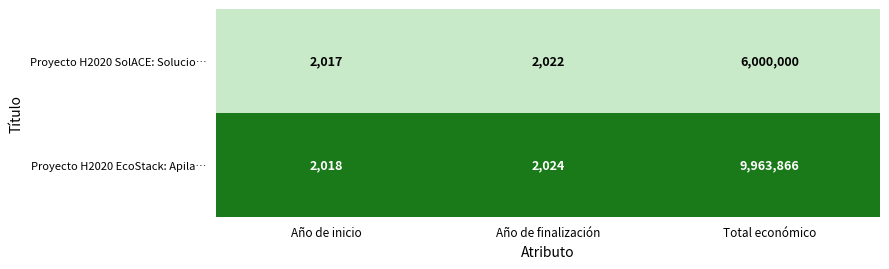

Between Año de inicio and Año de finalización, which series saw the biggest shift?

Proyecto H2020 EcoStack: Apila…